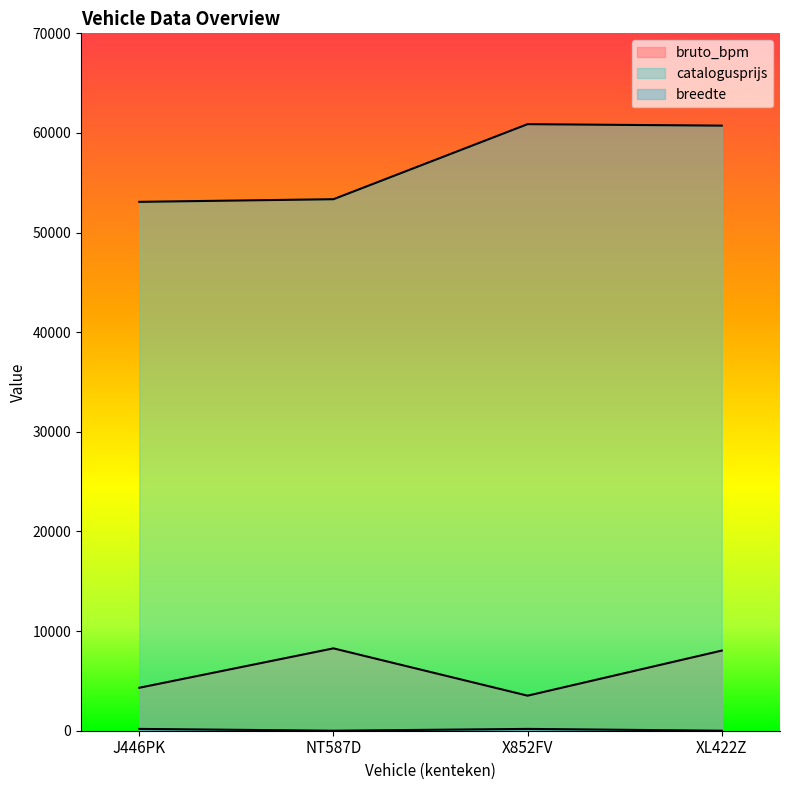

Which label corresponds to the smallest value in the chart?

NT587D